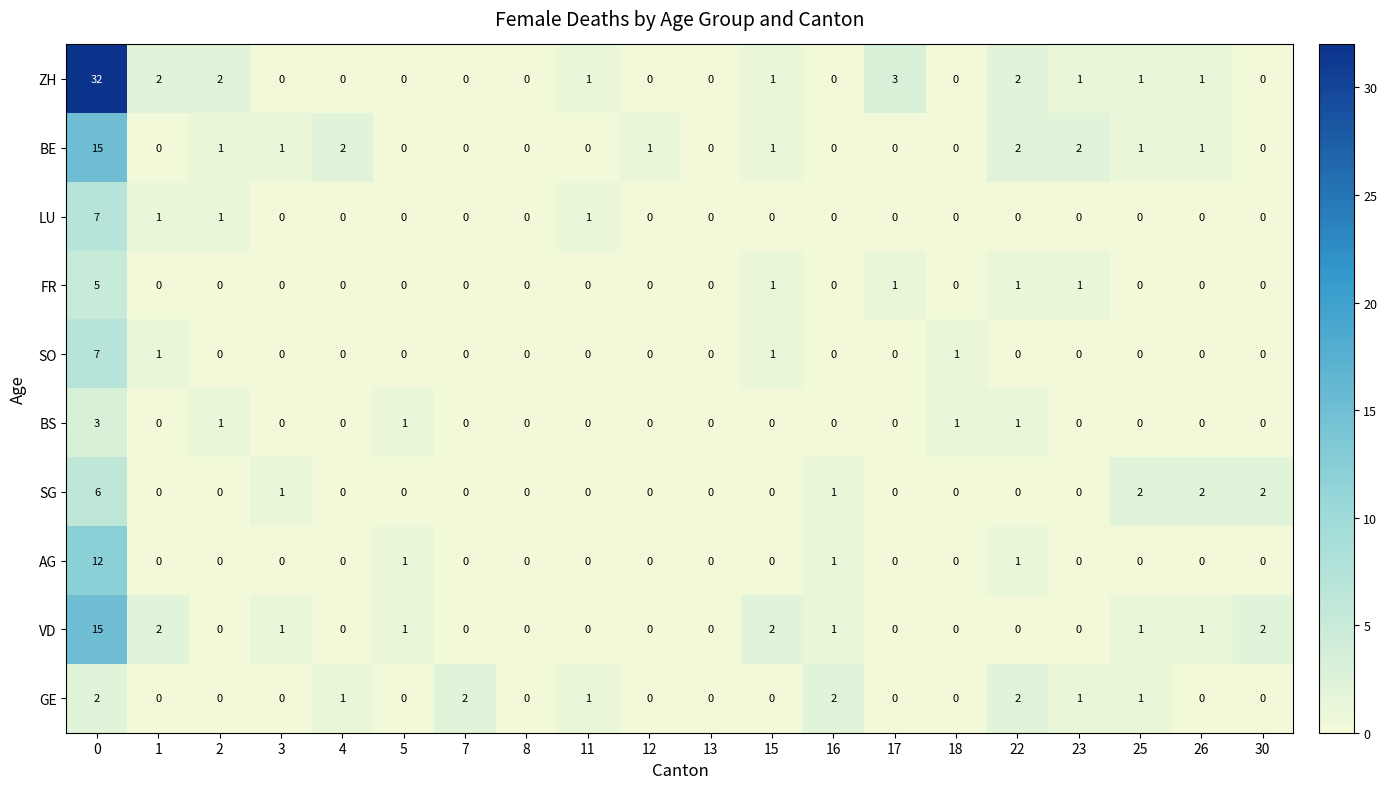

What is the sum of the ZH values at 17 and 25?

4